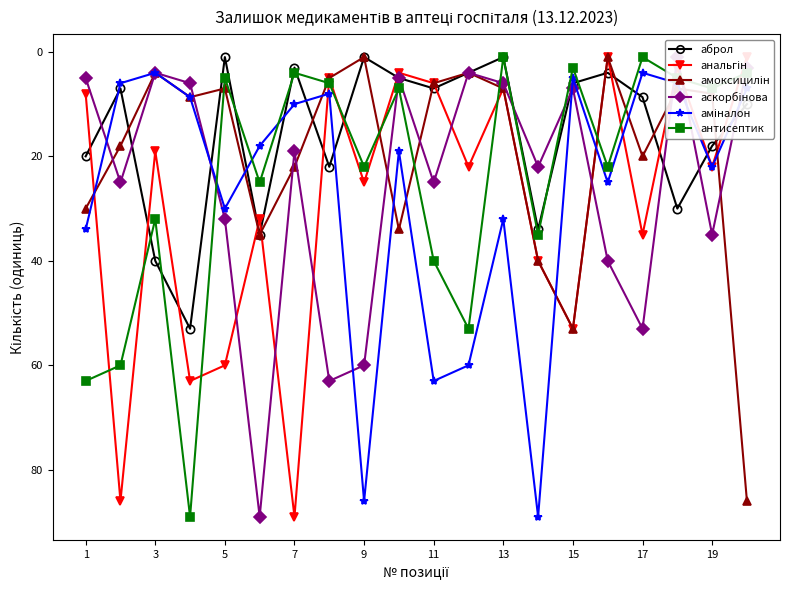

How many interior local valleys does the антисептик series have?

7